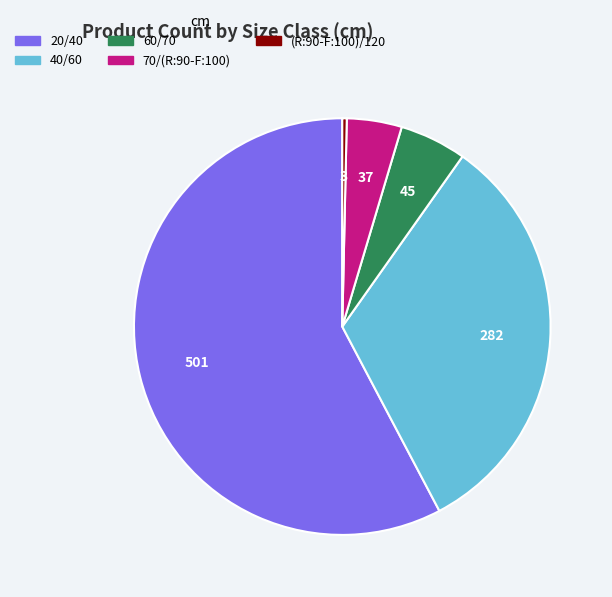

Is it true that 60/70 is 1% of the pie?

False